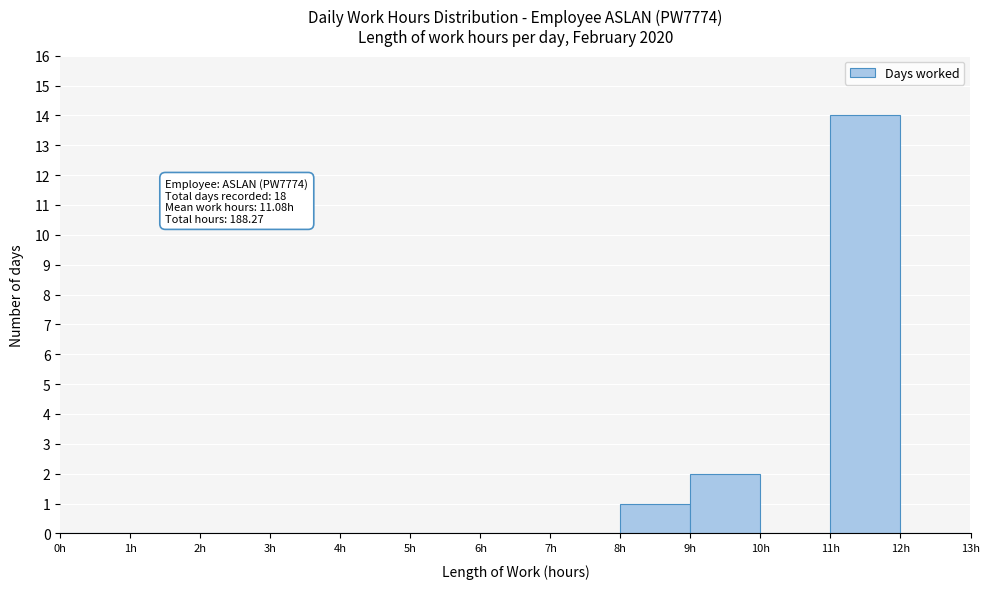

Which range on the x-axis has the tallest bar?

11 to 12